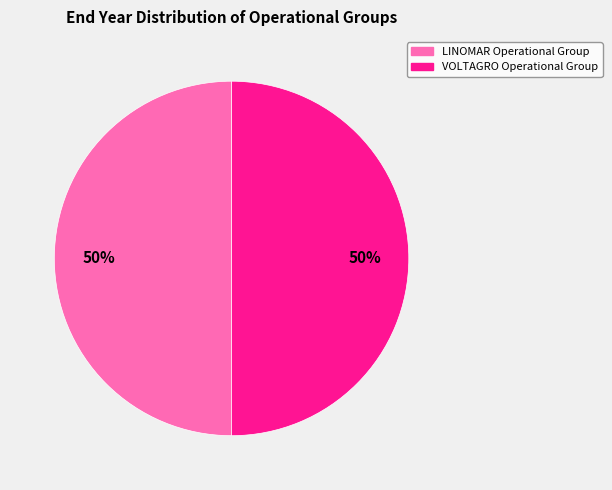

Combined, do LINOMAR Operational Group and VOLTAGRO Operational Group account for over 50%?

Yes